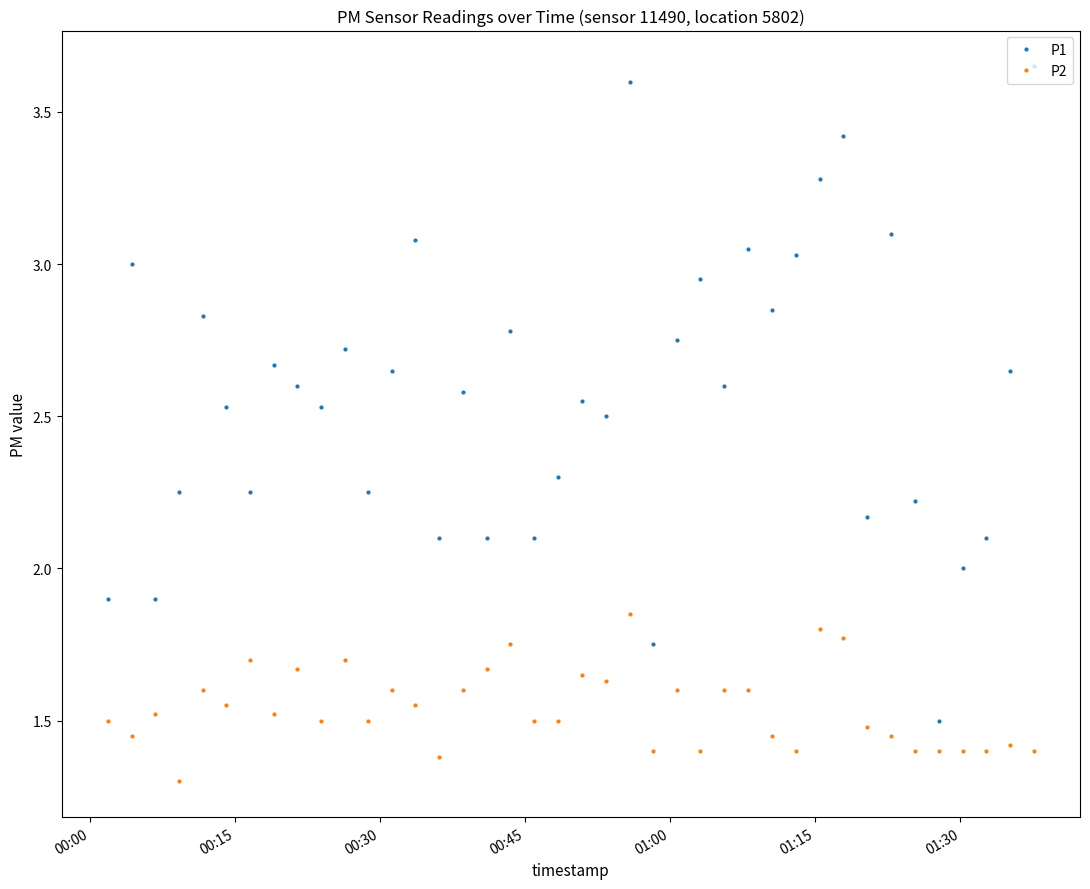

What is the sum of all P1 values?

102.8